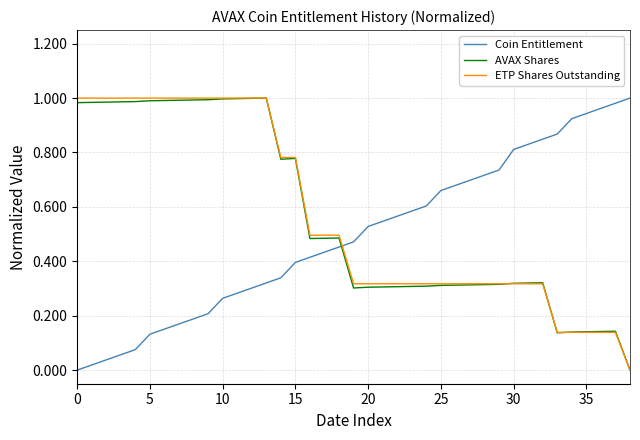

True or false: AVAX Shares and Coin Entitlement intersect in this chart.

True